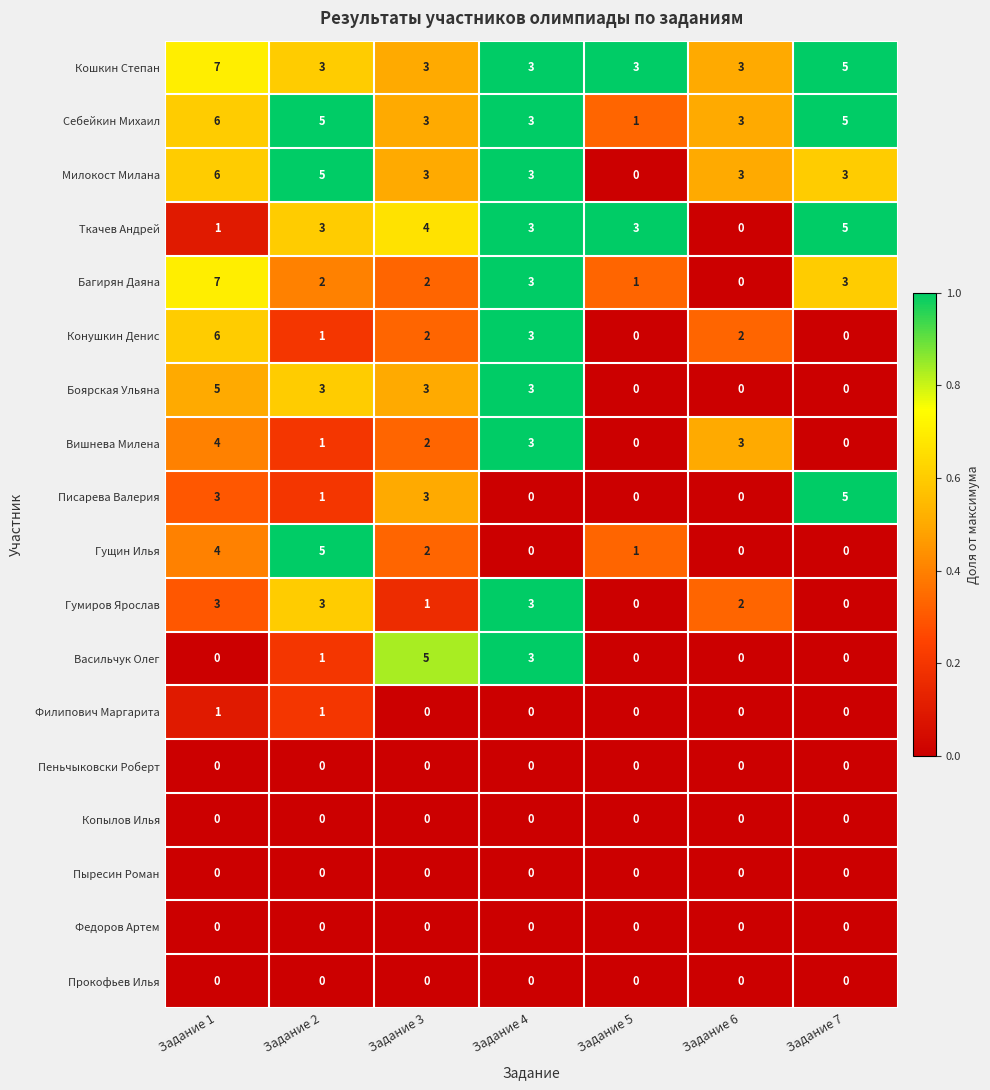

What is the difference between the maximum and minimum values in the Конушкин Денис series?

6